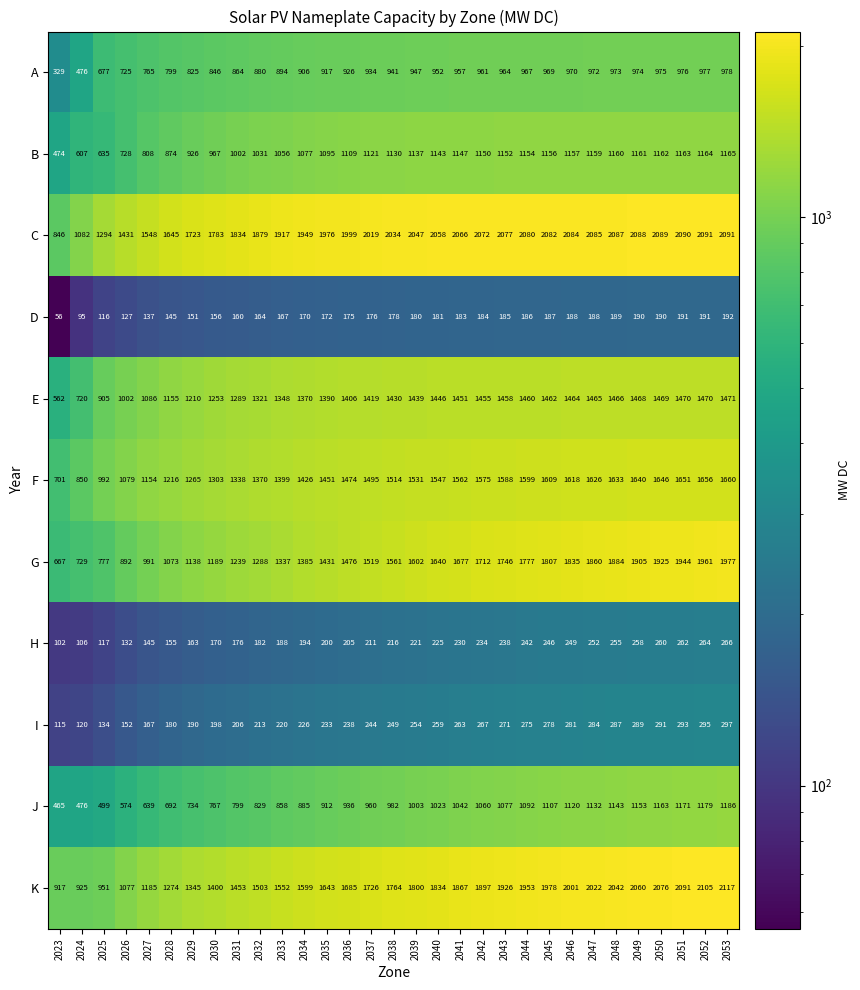

True or false: G has a value of 1873 at 2032.

False